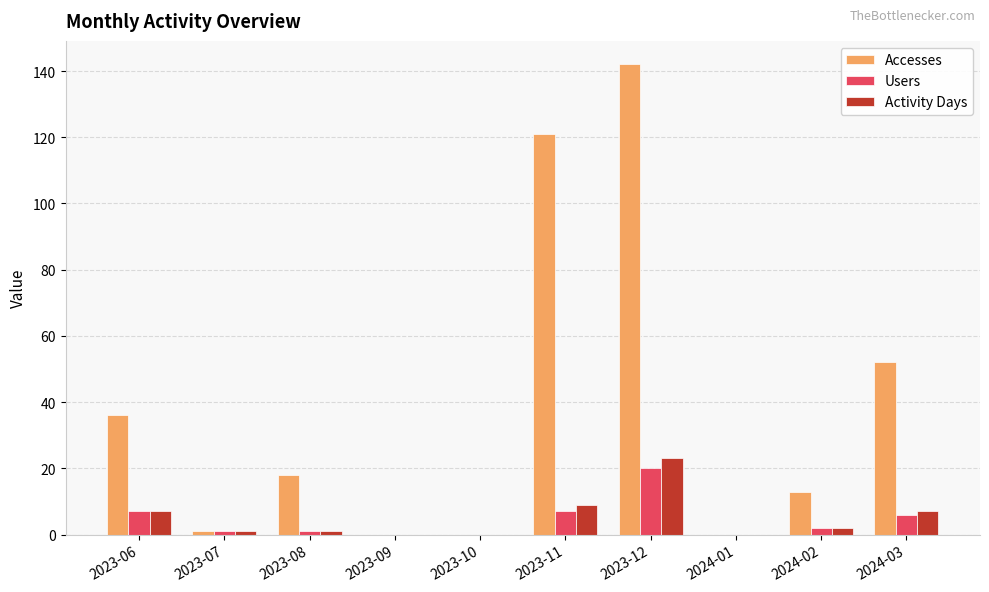

What value does the Users series have at 2024-03, to the nearest 5?

5